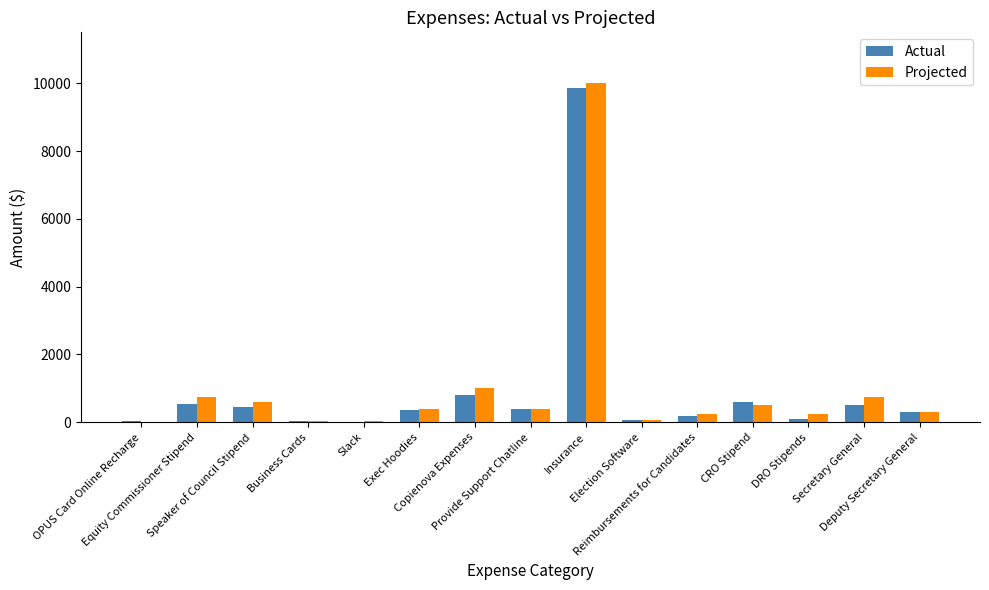

What is the average value of the Projected series?

1021.7